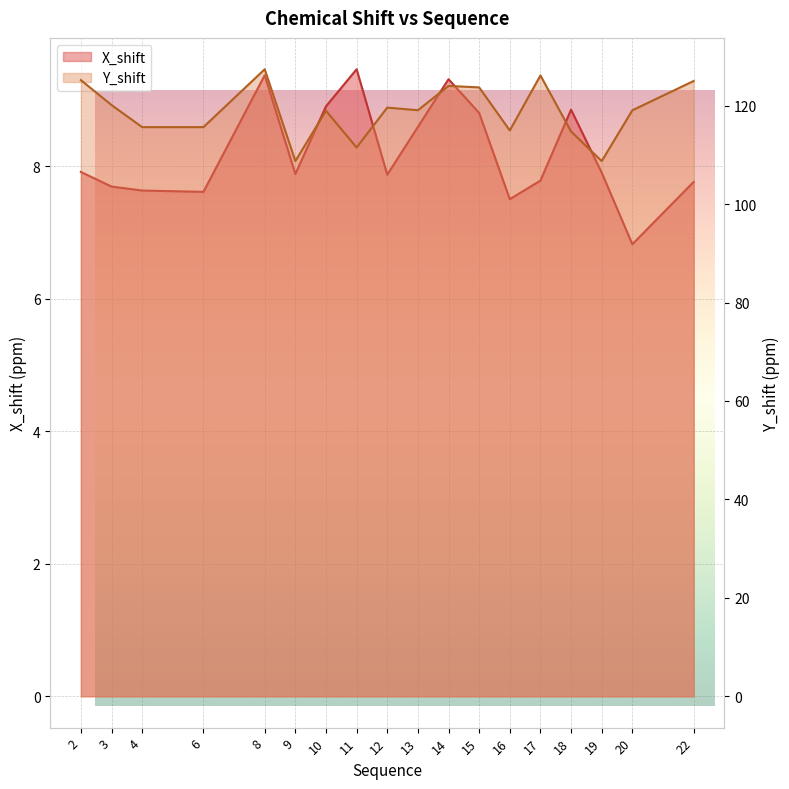

Between 17 and 22, which series saw the biggest shift?

Y_shift